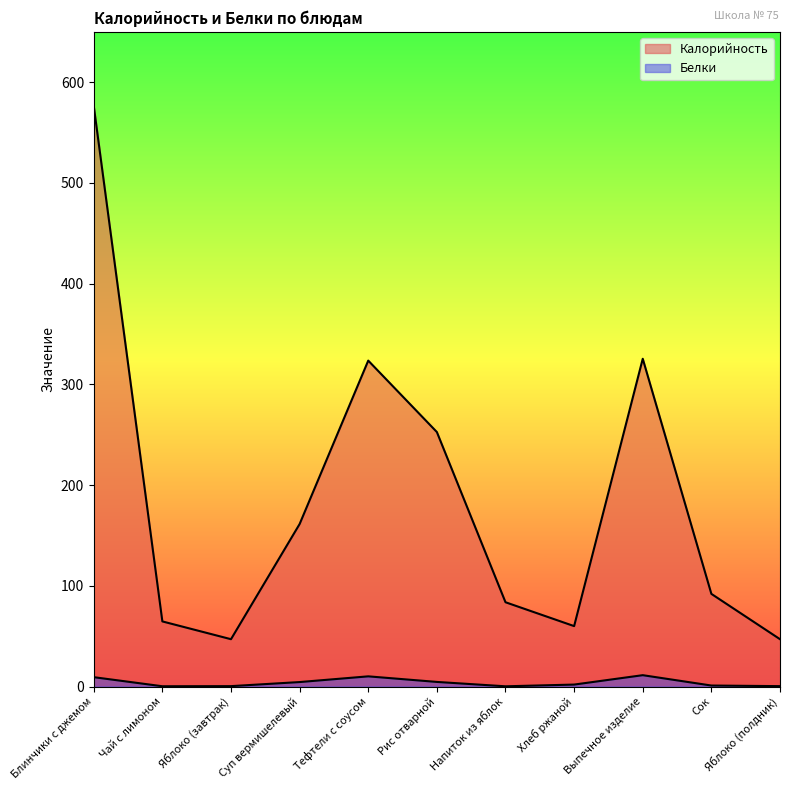

Reading right to left, extract all data points from this chart.

Калорийность: 47.0	92.0	325.4	60.0	83.7	252.7	323.6	161.3	47.0	64.7	576.5
Белки: 0.4	1.0	11.3	1.9	0.2	4.6	10.1	4.5	0.4	0.3	9.3